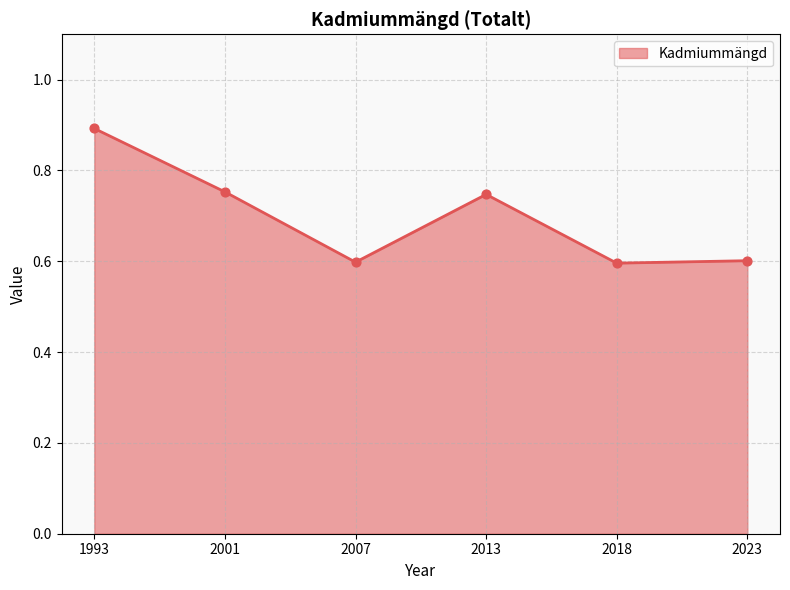

Which has a higher value, 1993 or 2013?

1993